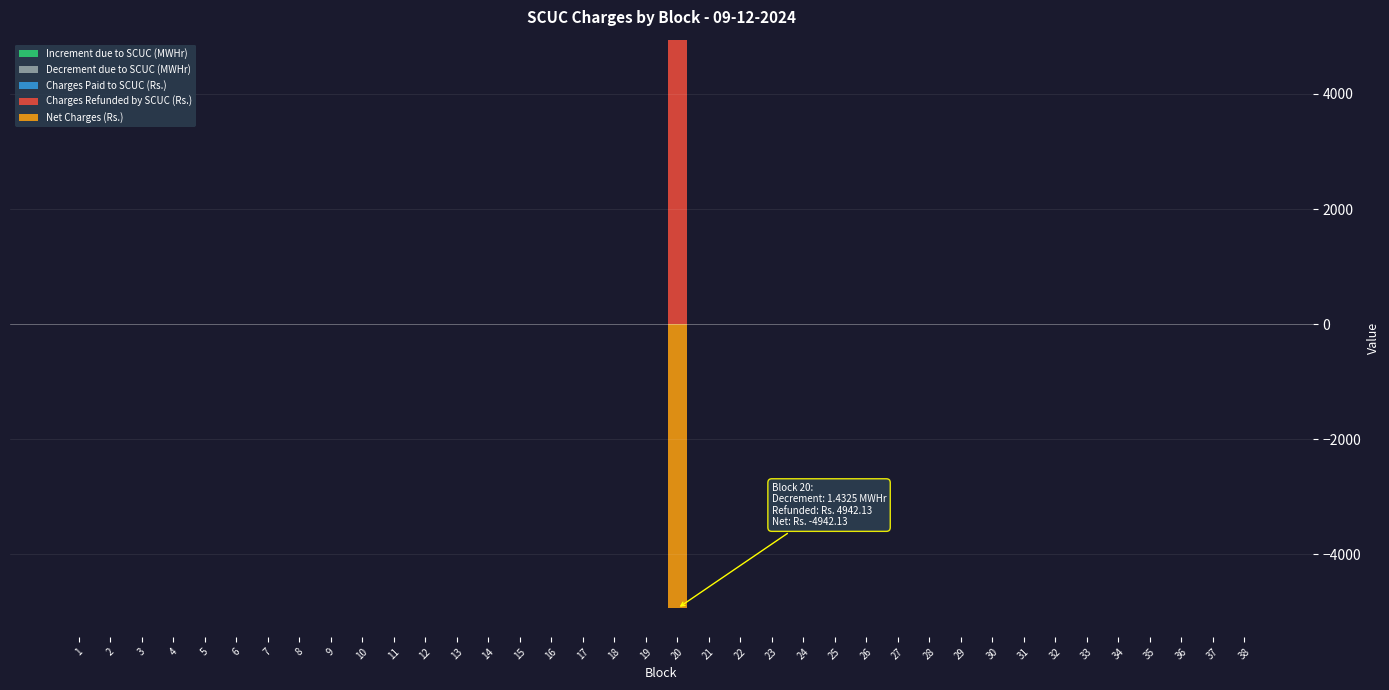

At which label is Net Charges (Rs.) closest to 0?

1